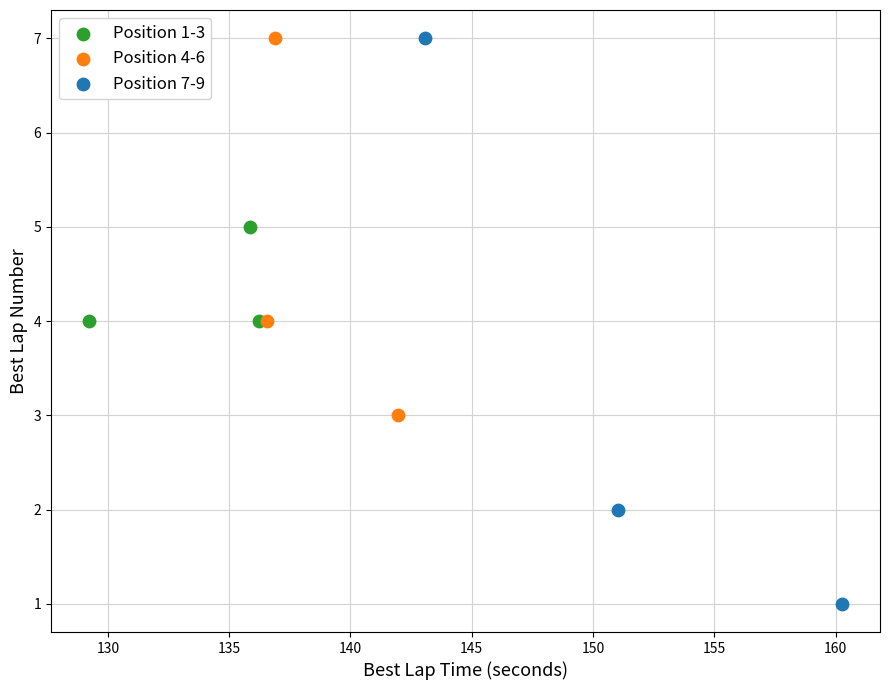

Which series has the largest Y range (max minus min)?

Position 7-9